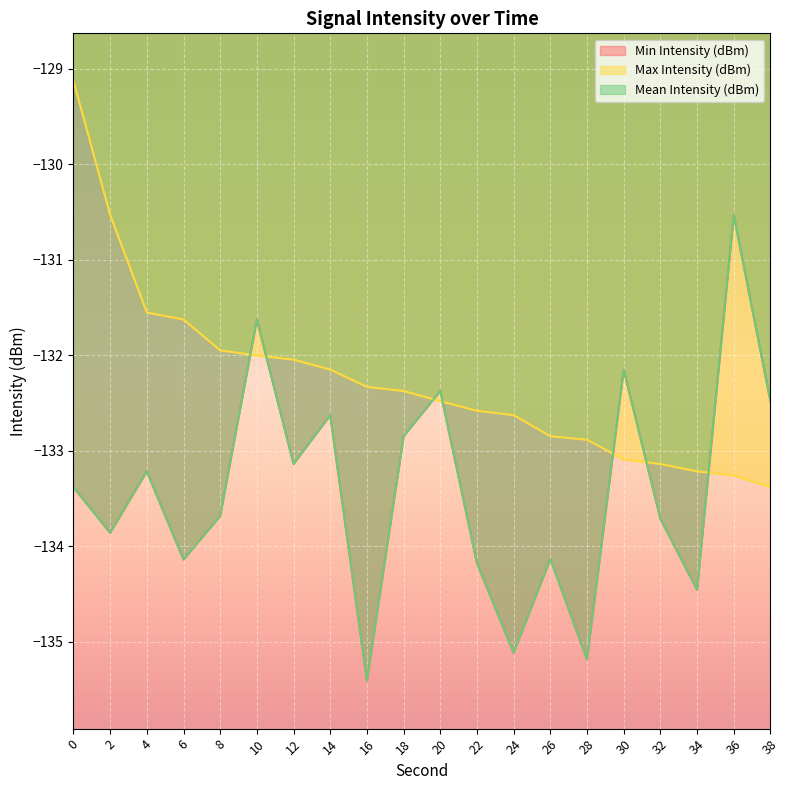

At 10, list the series in order from smallest to largest.

Max Intensity (dBm), Min Intensity (dBm), Mean Intensity (dBm)